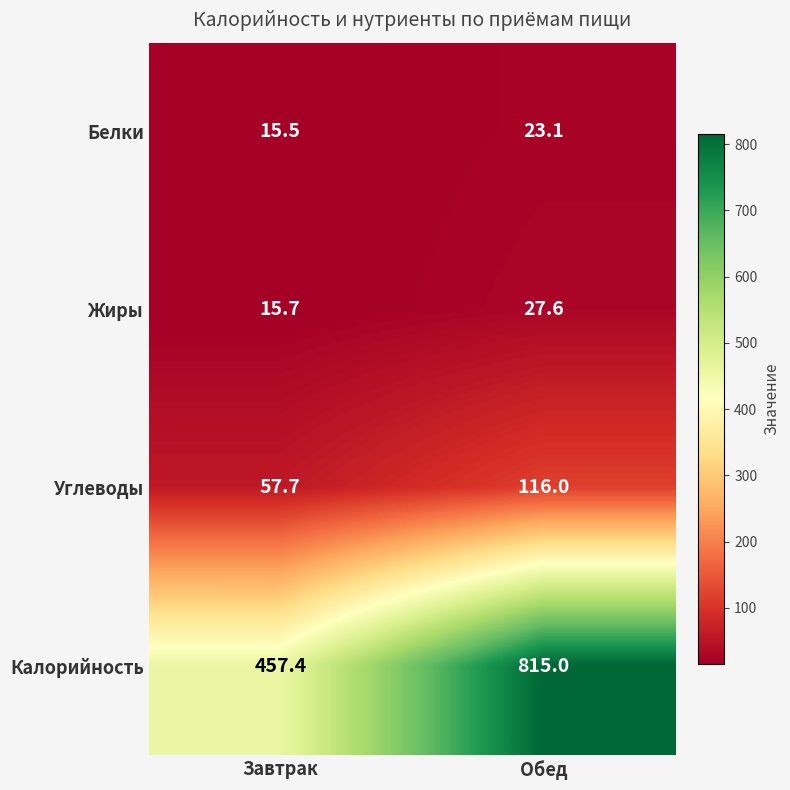

What is the minimum value shown in the chart?

15.5